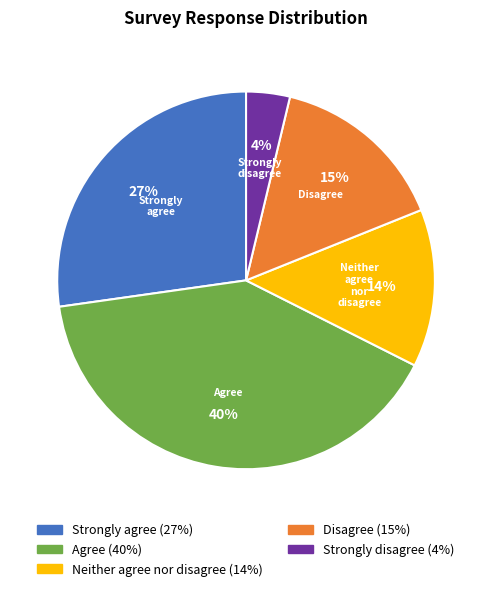

To the nearest percent, what percentage of the pie is Disagree?

15%